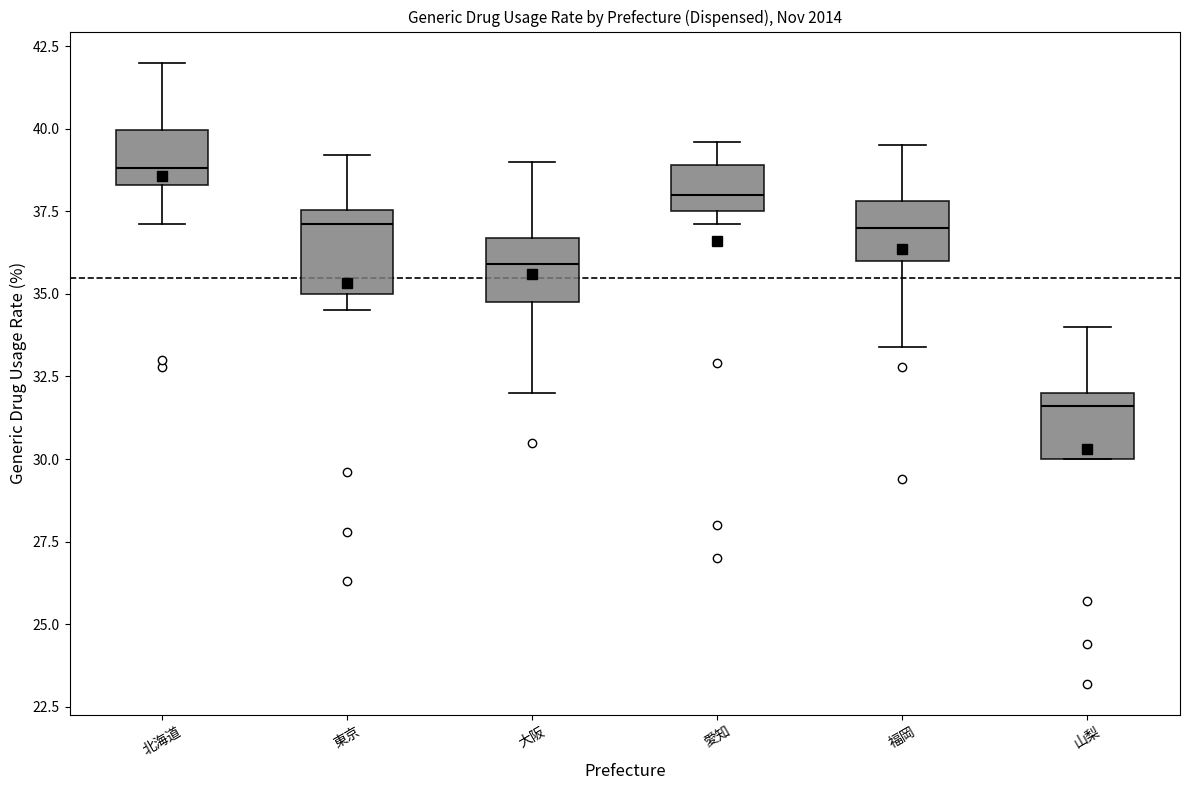

Reading left to right, transcribe this box plot: for each box, give where its median line is, the range the box spans, and where its two whiskers end, as read against the y-axis. The values are not printed on the chart, so give them approximately, as read against the axis.

北海道: median 39.0, box 38.5 to 40.0, whiskers 37.0 to 42.0
東京: median 37.0, box 35.0 to 37.5, whiskers 34.5 to 39.0
大阪: median 36.0, box 35.0 to 36.5, whiskers 32.0 to 39.0
愛知: median 38.0, box 37.5 to 39.0, whiskers 37.0 to 39.5
福岡: median 37.0, box 36.0 to 38.0, whiskers 33.5 to 39.5
山梨: median 31.5, box 30.0 to 32.0, whiskers 30.0 to 34.0